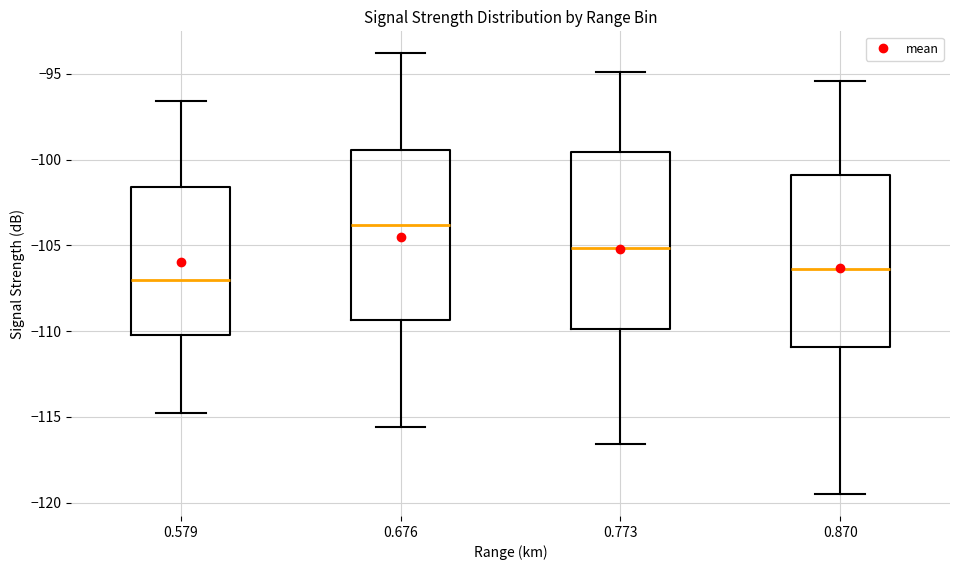

Reading left to right, transcribe this box plot: for each box, give where its median line is, the range the box spans, and where its two whiskers end, as read against the y-axis. The values are not printed on the chart, so give them approximately, as read against the axis.

0.579: median -107.0, box -110.0 to -101.5, whiskers -115.0 to -96.5
0.676: median -104.0, box -109.5 to -99.5, whiskers -115.5 to -94.0
0.773: median -105.0, box -110.0 to -99.5, whiskers -116.5 to -95.0
0.870: median -106.5, box -111.0 to -101.0, whiskers -119.5 to -95.5